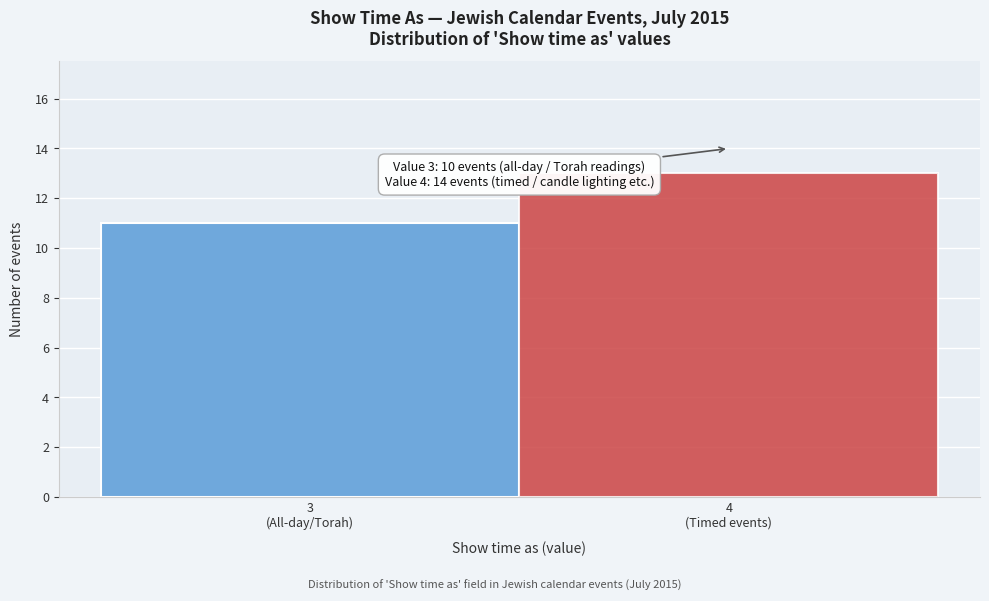

Reading left to right, list all the values displayed in this chart.

11	13